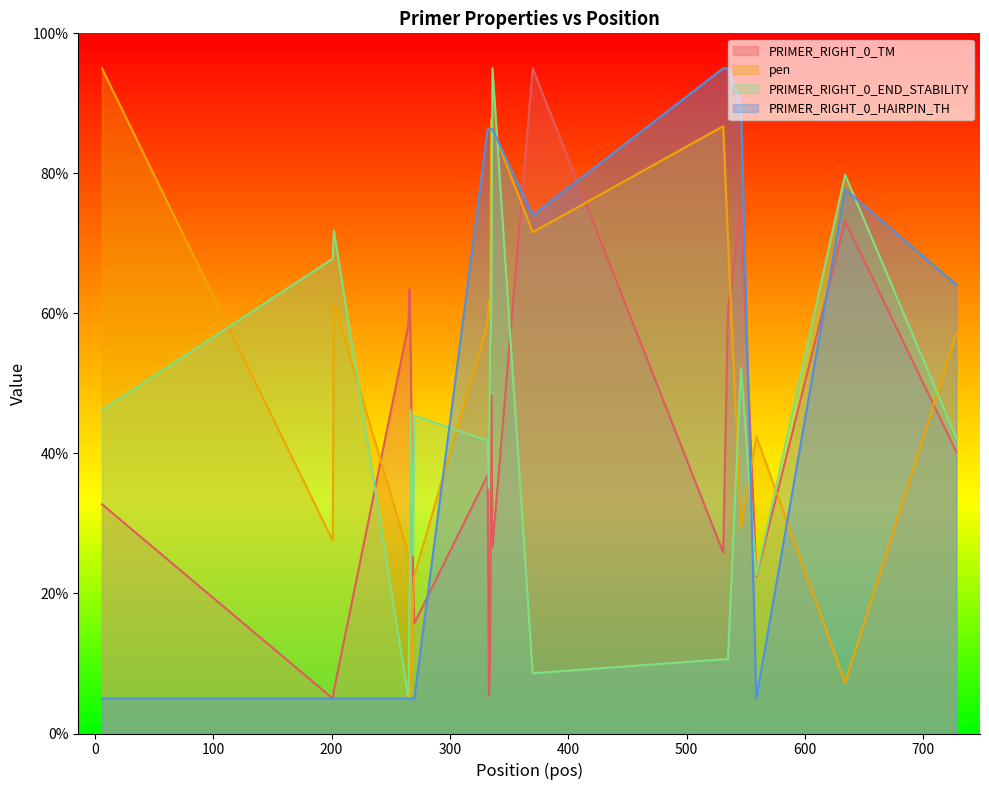

At which category does pen reach its first local valley?

201